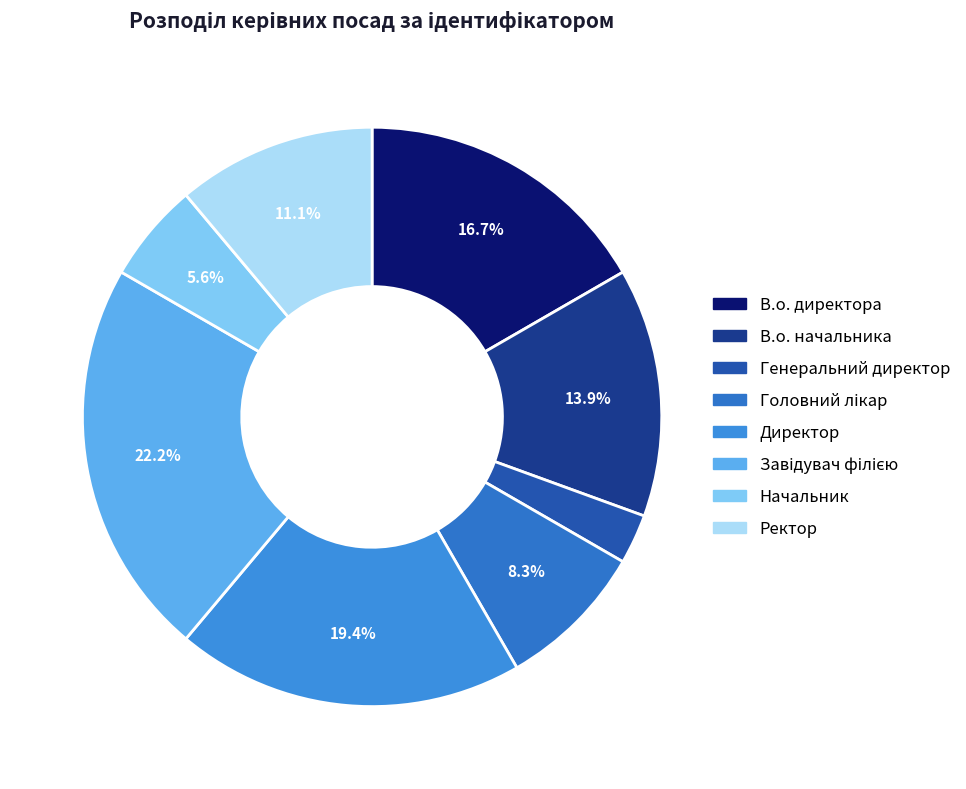

How many slices are in this pie chart?

8